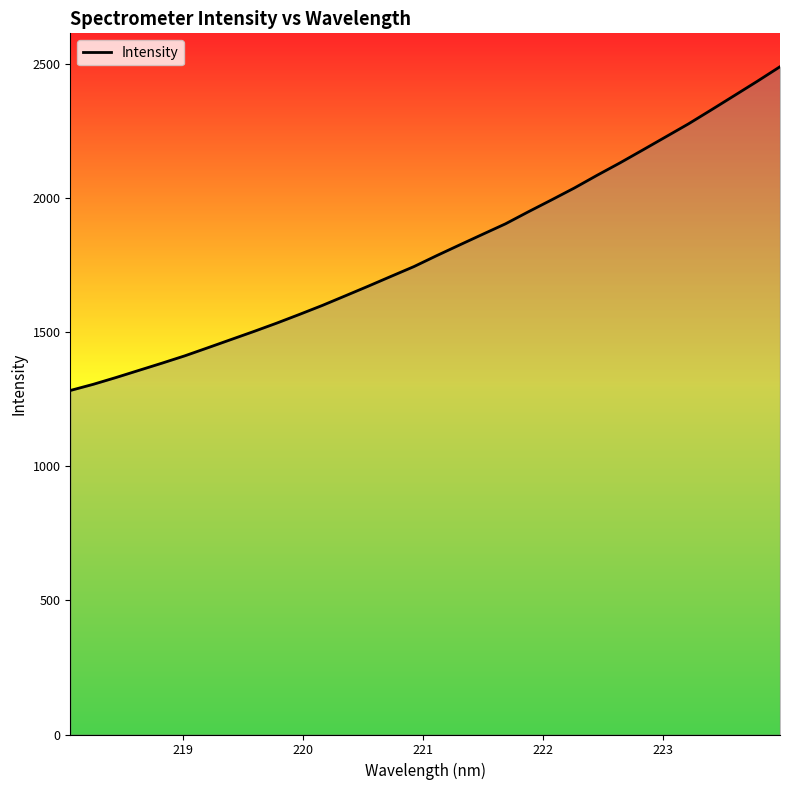

What is the difference between the maximum and minimum values?

1208.0